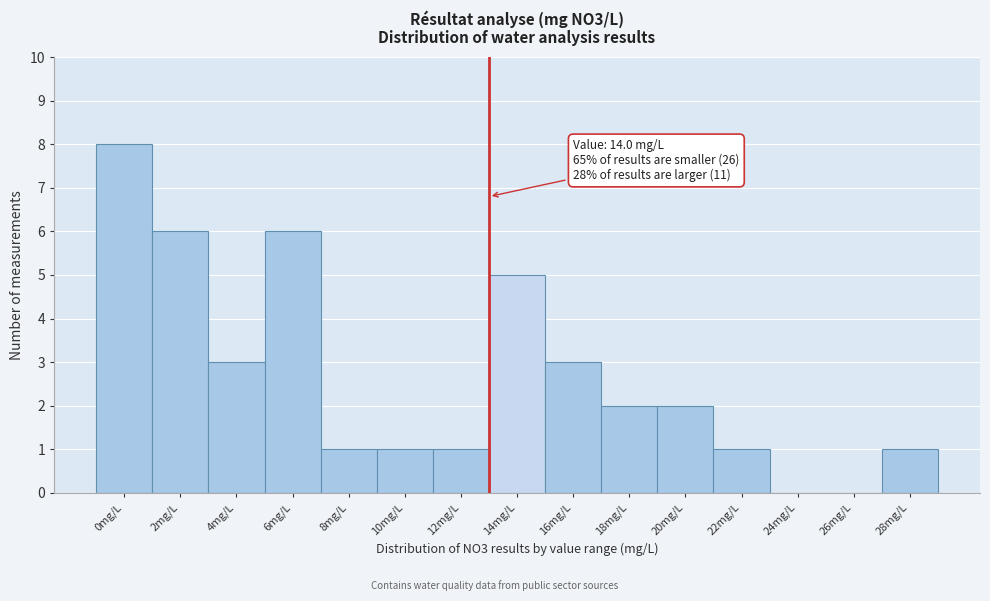

Reading left to right, list all the values displayed in this chart.

0mg/L=8	2mg/L=6	4mg/L=3	6mg/L=6	8mg/L=1	10mg/L=1	12mg/L=1	14mg/L=5	16mg/L=3	18mg/L=2	20mg/L=2	22mg/L=1	24mg/L=0	26mg/L=0	28mg/L=1